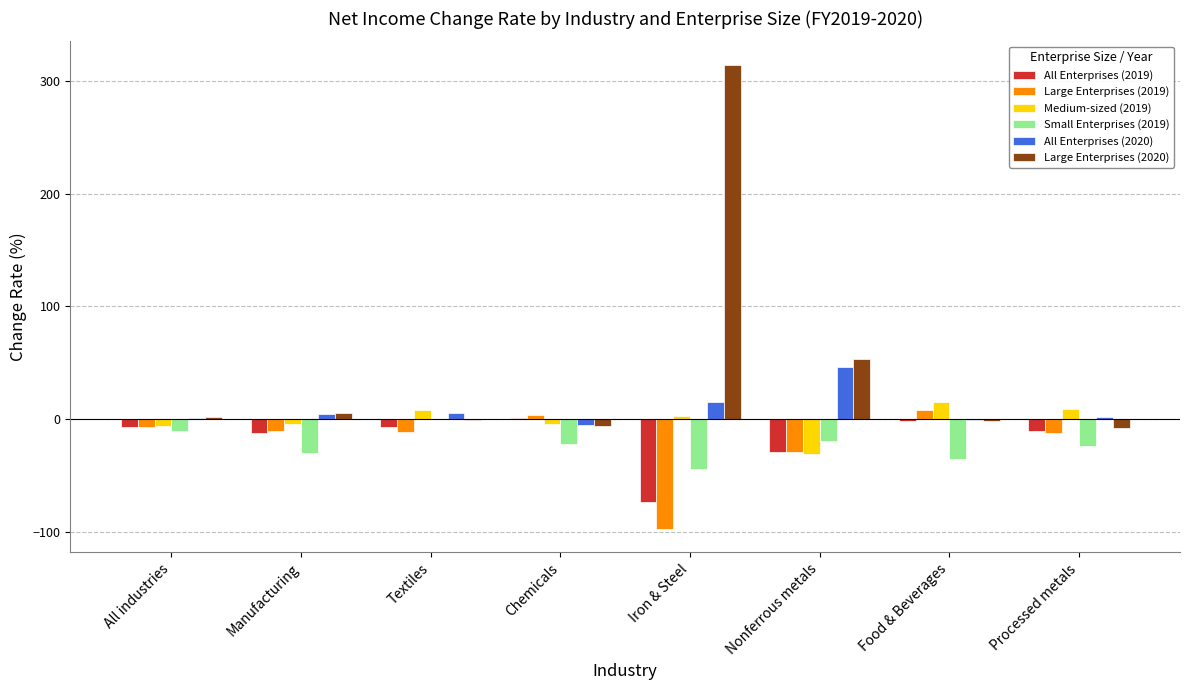

At which category is the sum across all series the highest?

Iron & Steel